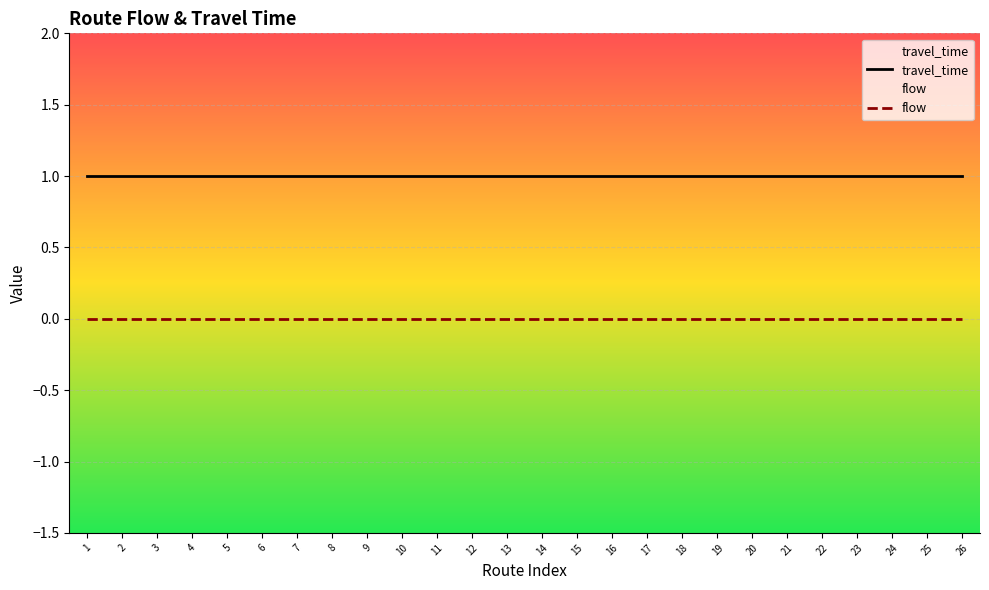

What is the total value across all series at 9?

1